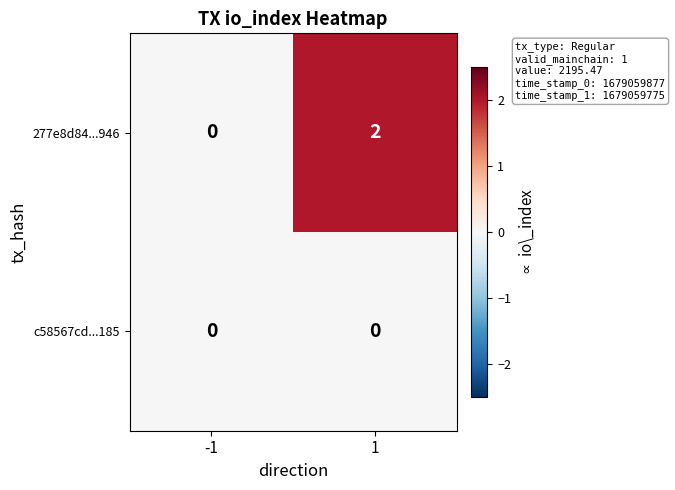

Rank the series by their maximum value, from highest to lowest.

277e8d84...946, c58567cd...185